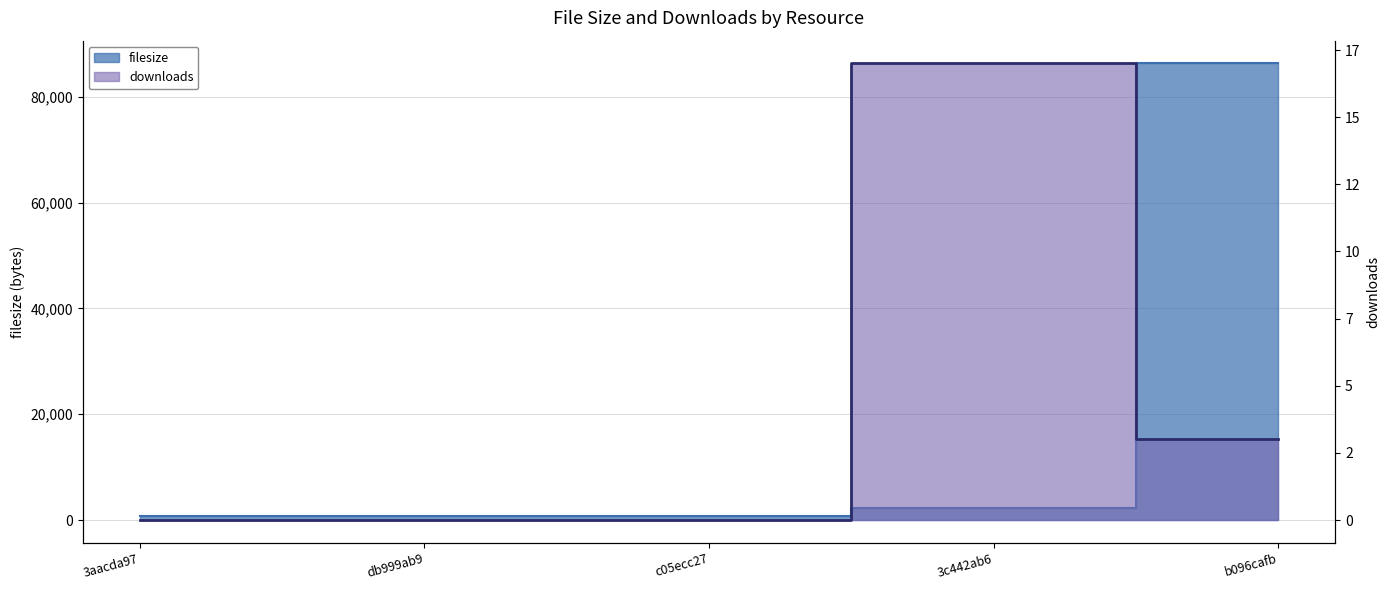

Between 3aacda97 and b096cafb, which series saw the biggest shift?

filesize